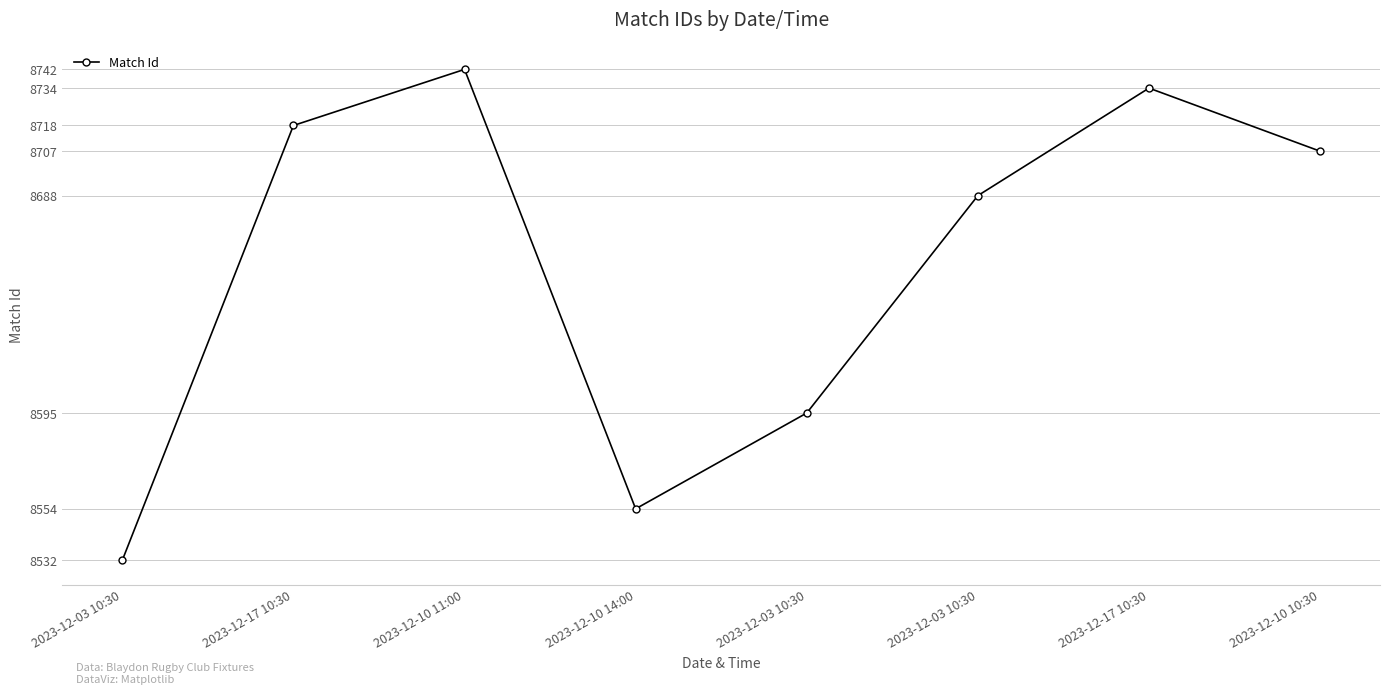

What is the maximum value shown in the chart?

8742